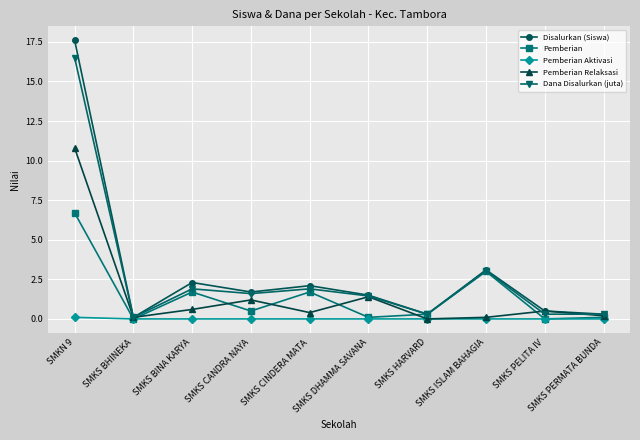

What is the difference between the maximum and second lowest values in the Disalurkan (Siswa) series?

17.3